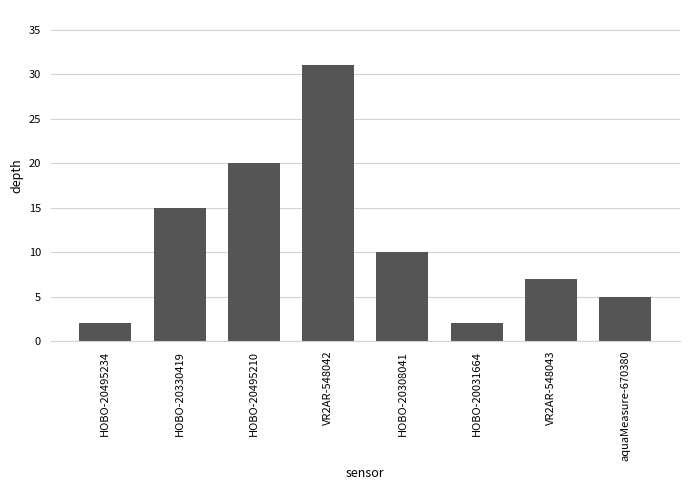

How many series are shown in this chart?

1